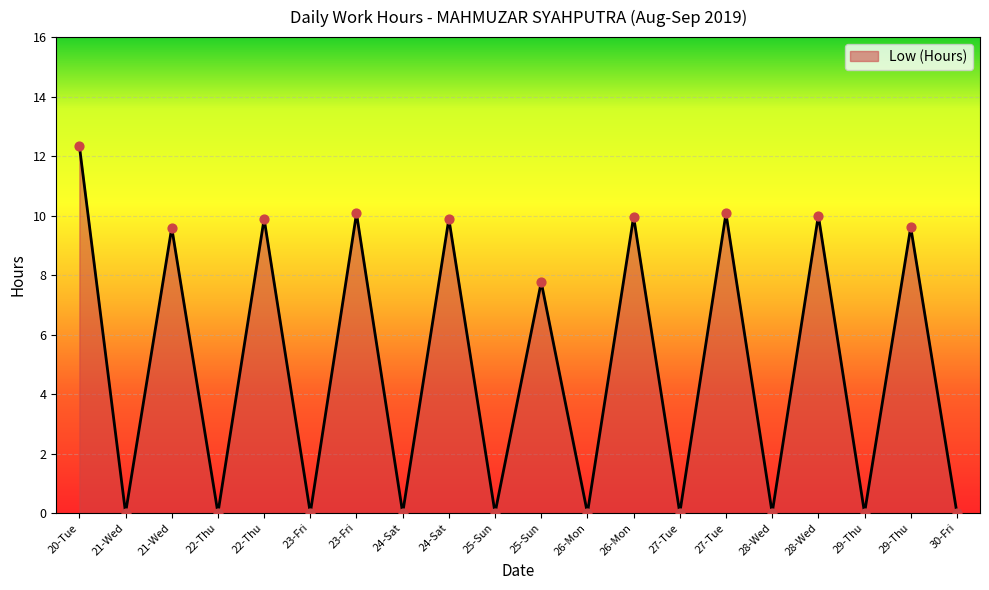

Is this an area chart (filled region under the line)?

Yes